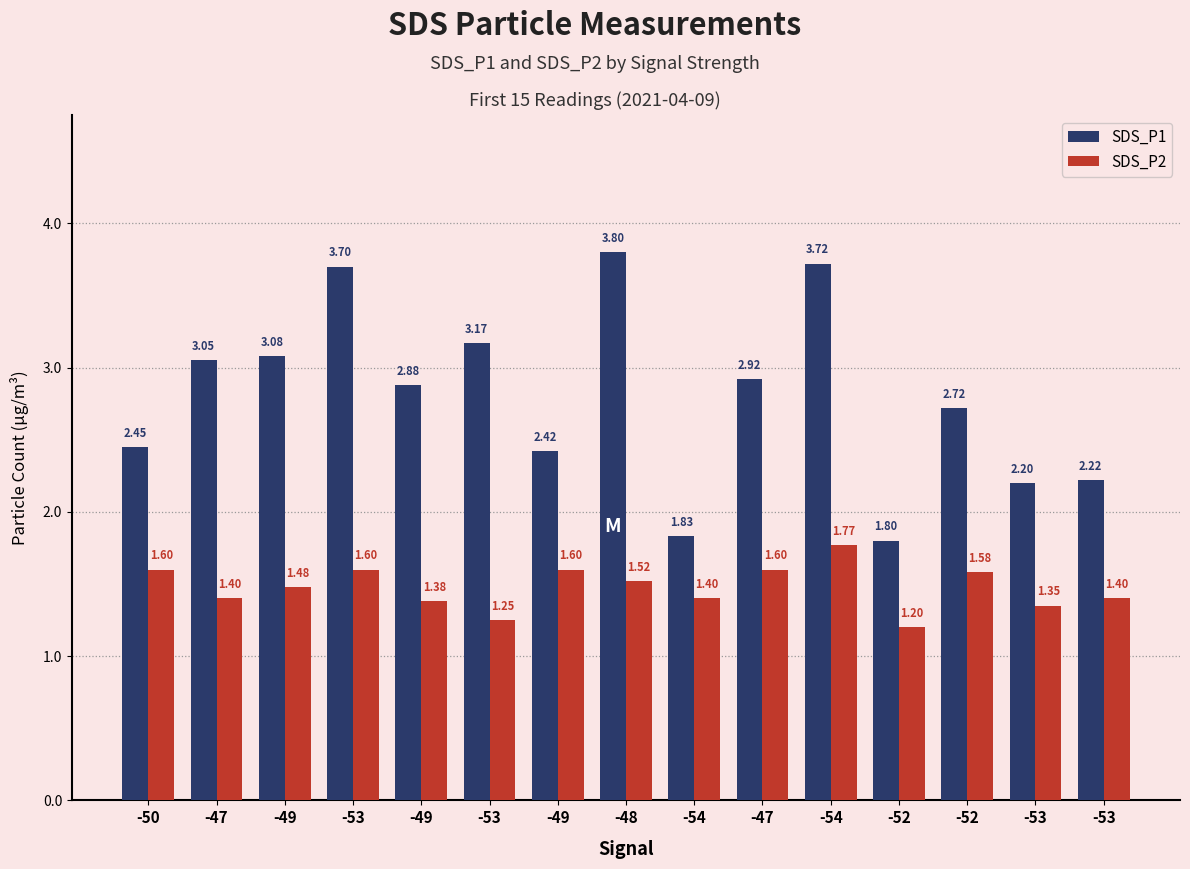

What is the difference between the SDS_P2 values at -49 and -49?

0.1